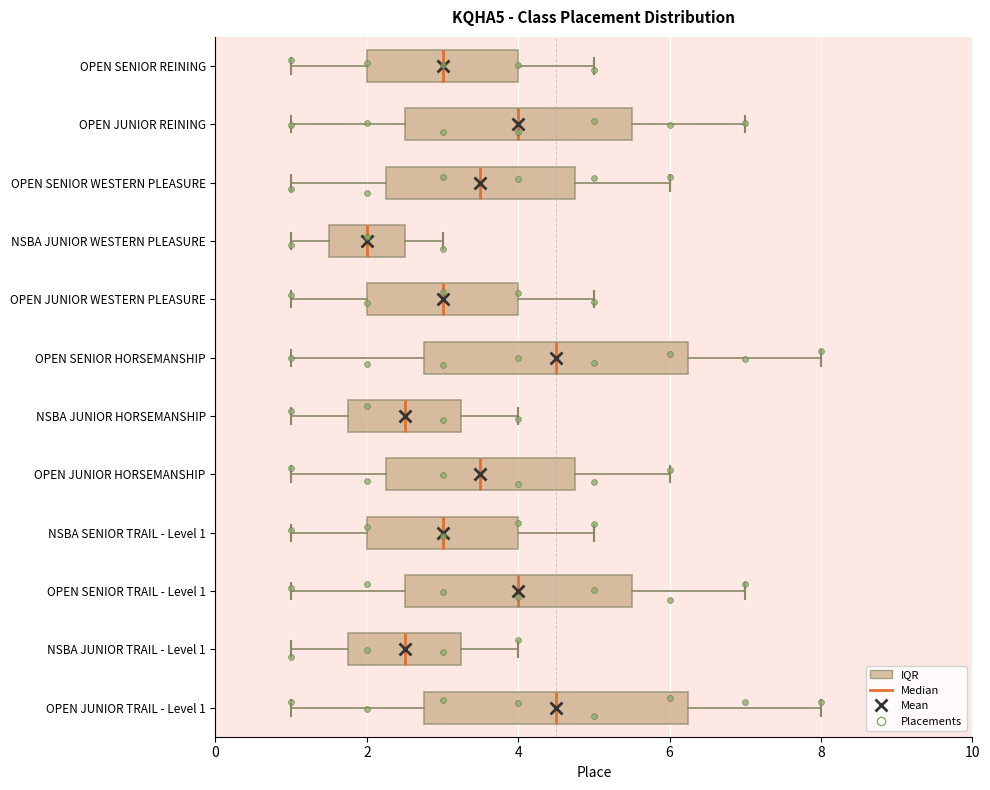

Reading bottom to top, read every box against the x-axis: the position of its median line, the range the box covers, and the ends of its whiskers. The values are not printed on the chart, so give them approximately, as read against the axis.

OPEN JUNIOR TRAIL - Level 1: median 4.6, box 2.8 to 6.2, whiskers 1.0 to 8.0
NSBA JUNIOR TRAIL - Level 1: median 2.6, box 1.8 to 3.2, whiskers 1.0 to 4.0
OPEN SENIOR TRAIL - Level 1: median 4.0, box 2.6 to 5.6, whiskers 1.0 to 7.0
NSBA SENIOR TRAIL - Level 1: median 3.0, box 2.0 to 4.0, whiskers 1.0 to 5.0
OPEN JUNIOR HORSEMANSHIP: median 3.6, box 2.2 to 4.8, whiskers 1.0 to 6.0
NSBA JUNIOR HORSEMANSHIP: median 2.6, box 1.8 to 3.2, whiskers 1.0 to 4.0
OPEN SENIOR HORSEMANSHIP: median 4.6, box 2.8 to 6.2, whiskers 1.0 to 8.0
OPEN JUNIOR WESTERN PLEASURE: median 3.0, box 2.0 to 4.0, whiskers 1.0 to 5.0
NSBA JUNIOR WESTERN PLEASURE: median 2.0, box 1.6 to 2.6, whiskers 1.0 to 3.0
OPEN SENIOR WESTERN PLEASURE: median 3.6, box 2.2 to 4.8, whiskers 1.0 to 6.0
OPEN JUNIOR REINING: median 4.0, box 2.6 to 5.6, whiskers 1.0 to 7.0
OPEN SENIOR REINING: median 3.0, box 2.0 to 4.0, whiskers 1.0 to 5.0